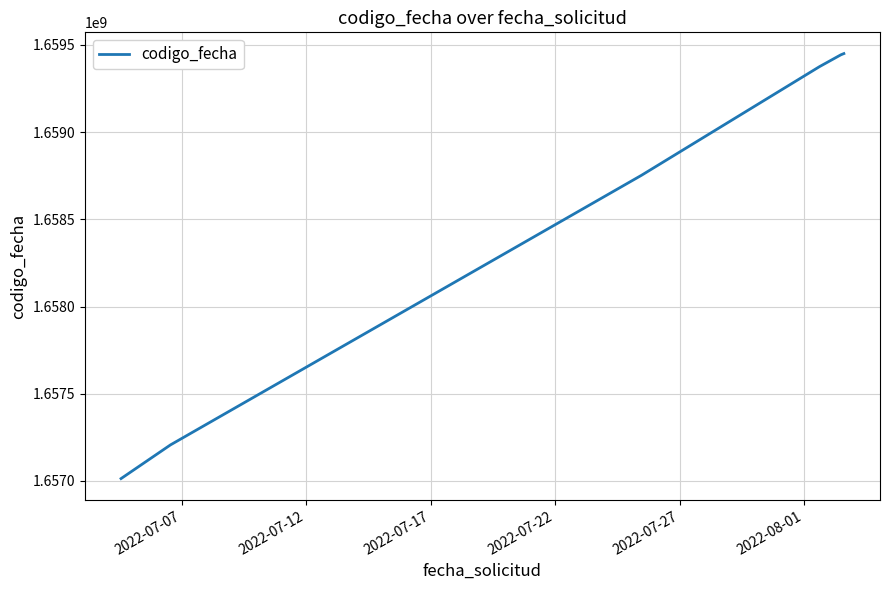

What is the difference between the maximum and minimum values?

2437088